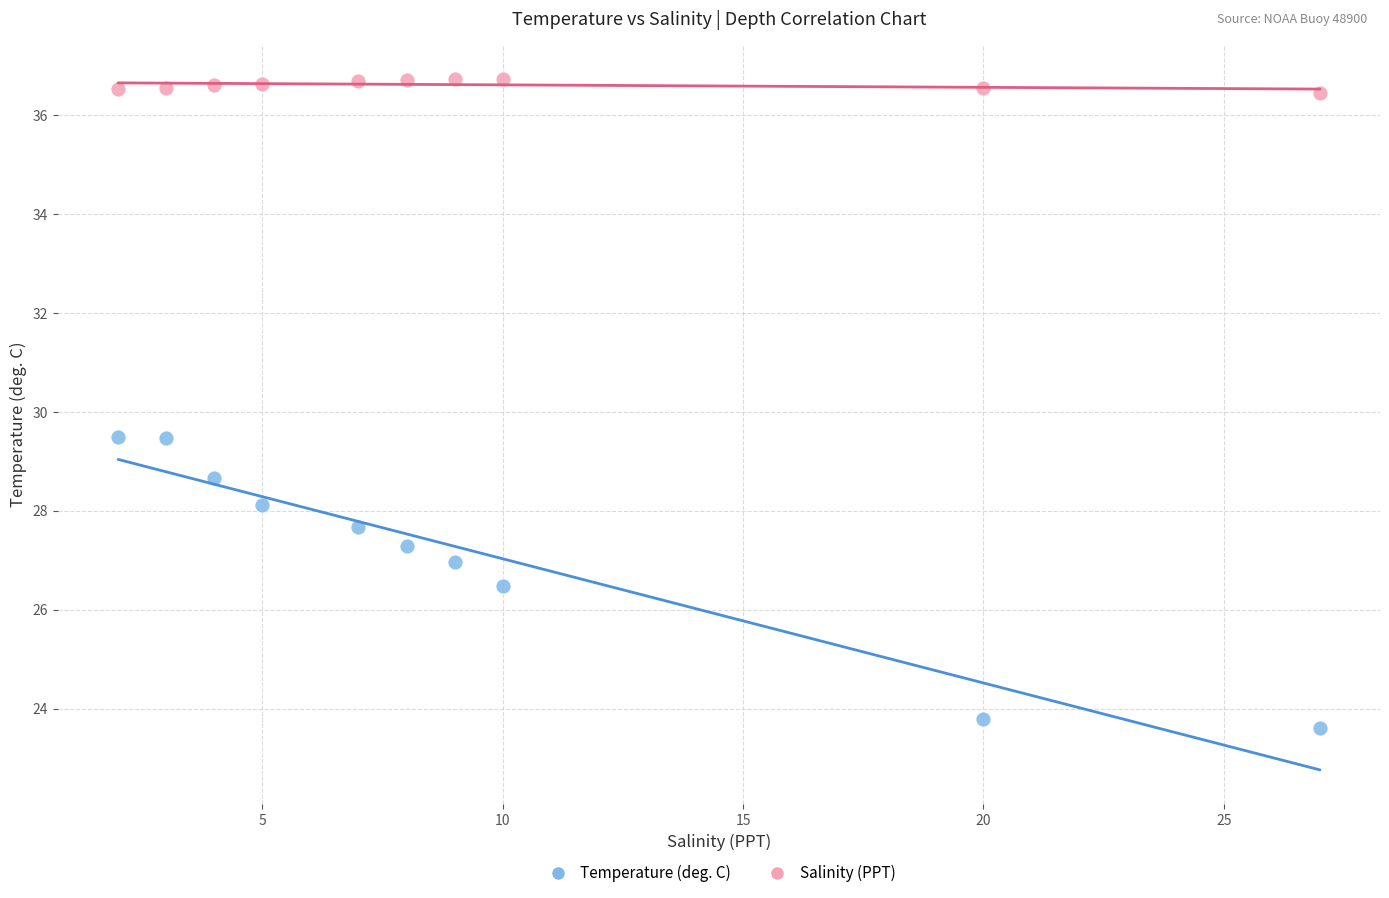

Across all data points, what is the range of Y values (max minus min)?

13.1